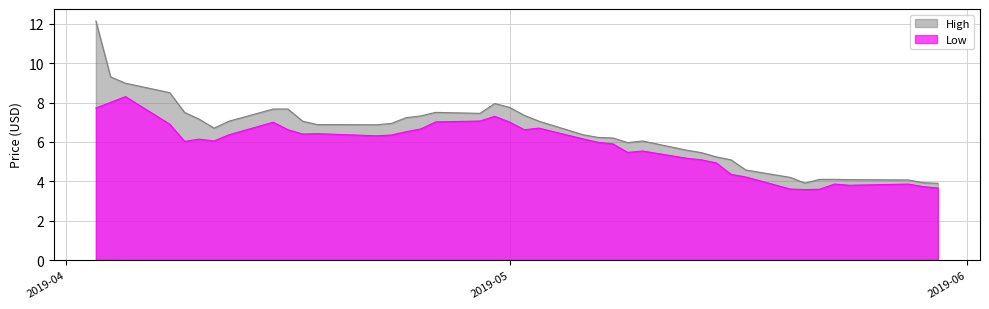

Which series has the largest range (max minus min)?

High